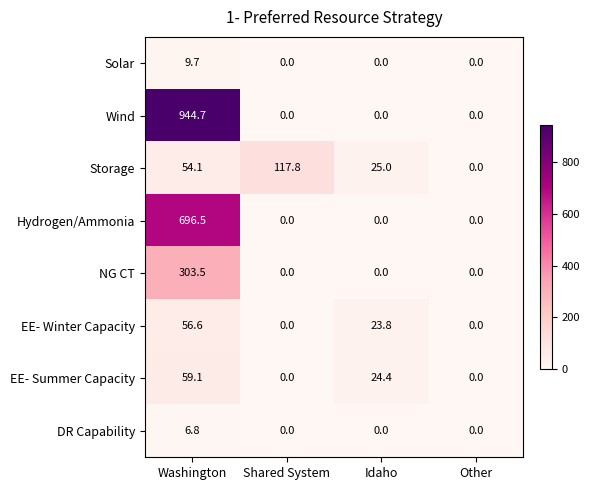

What is the difference between the highest and lowest values at Idaho?

25.0